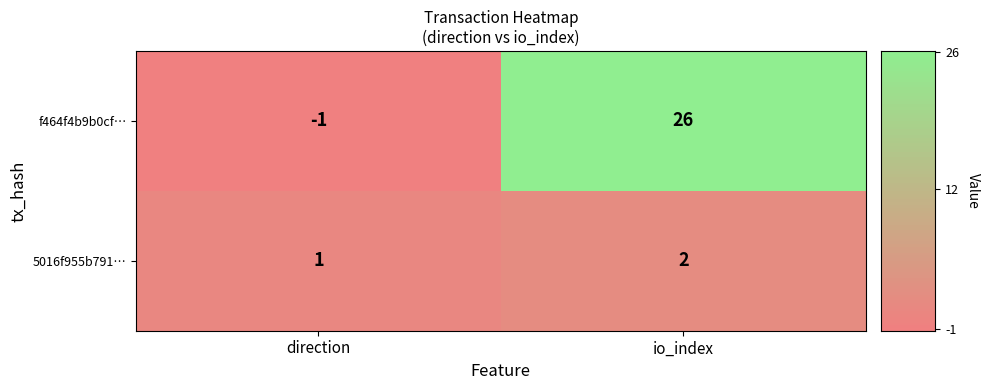

What is the sum of the 5016f955b791… values at io_index and direction?

3